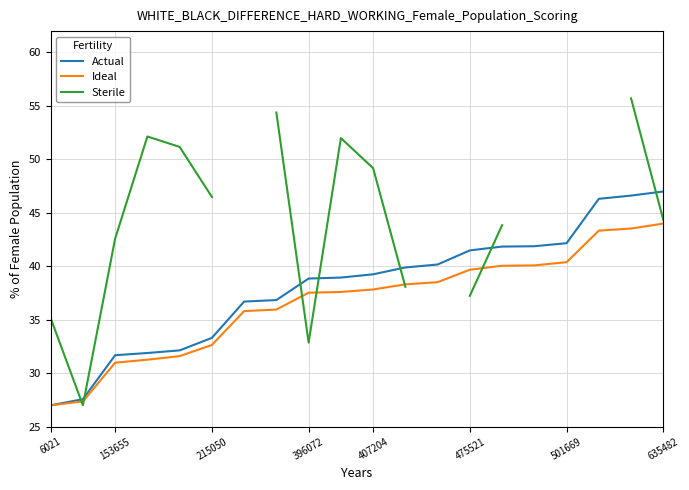

Rank the series by their maximum value, from highest to lowest.

Sterile, Actual, Ideal